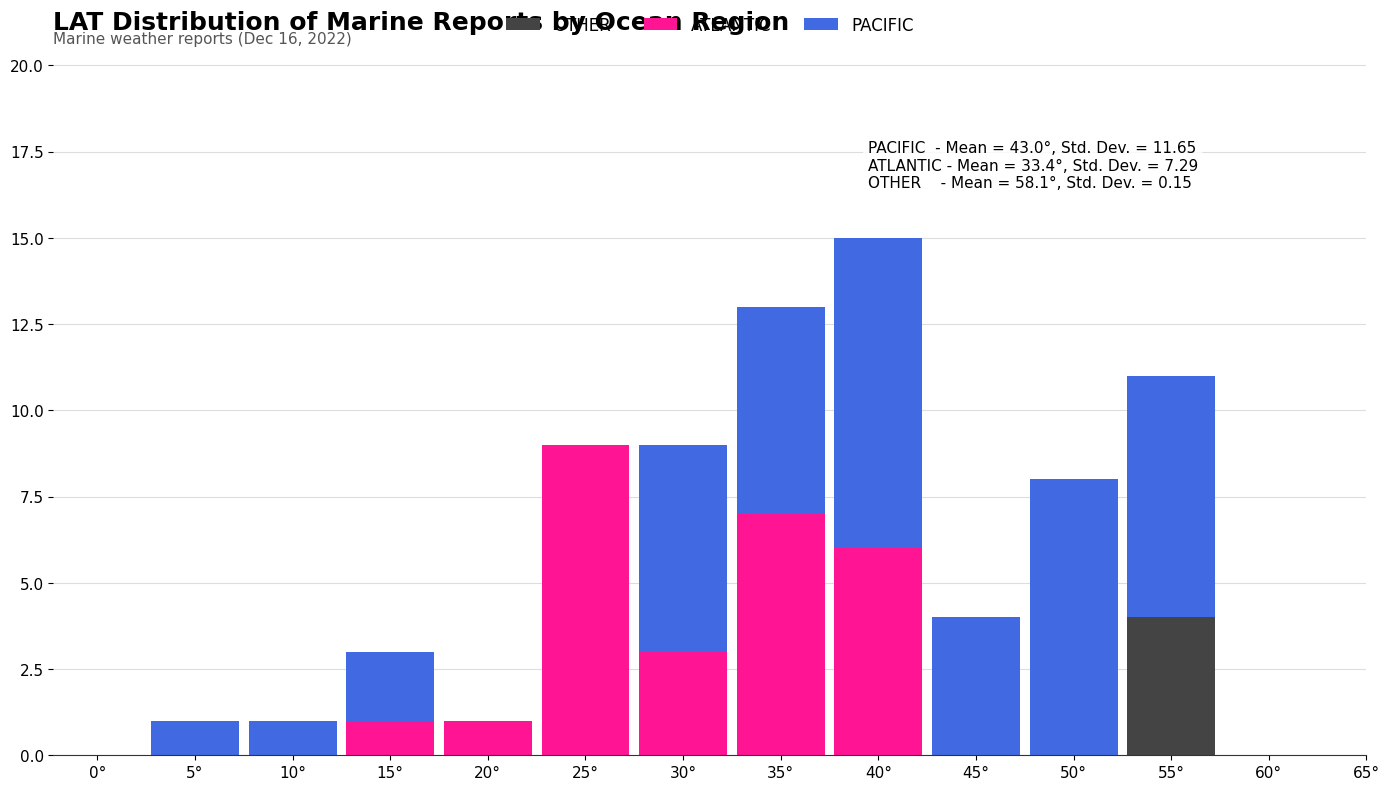

The value of OTHER at 10° is -3. True or false?

False